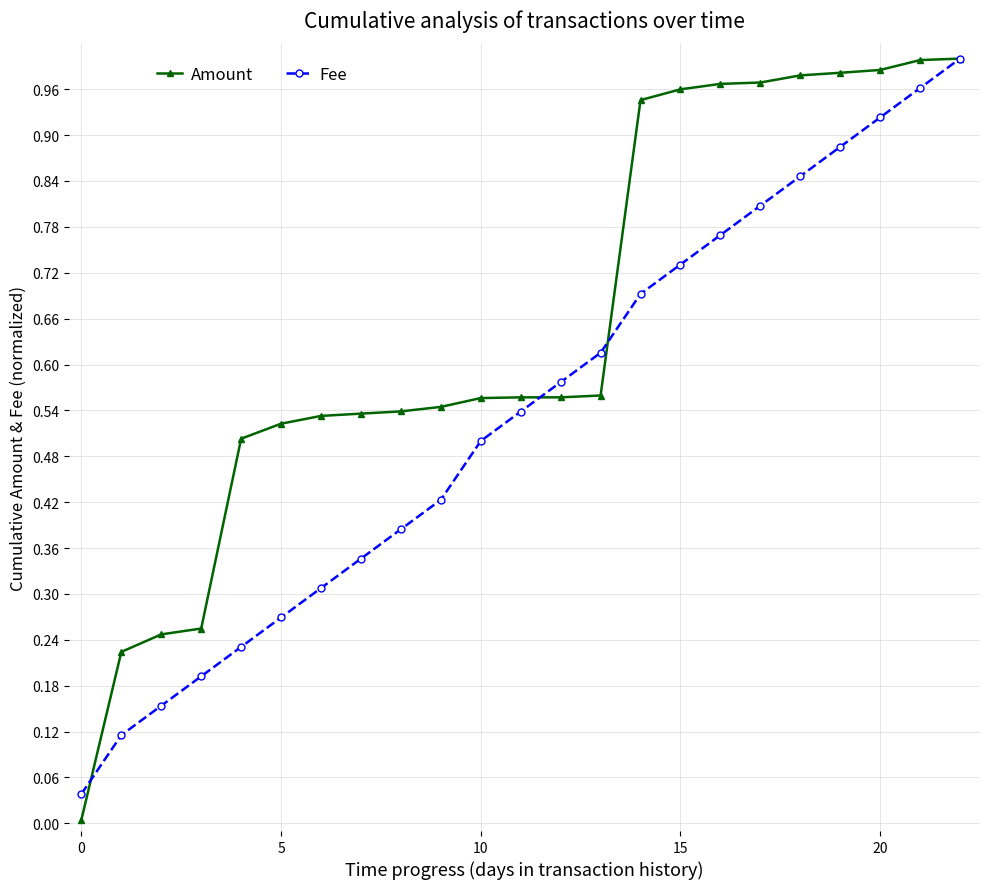

At how many categories does at least one series exceed 0?

23